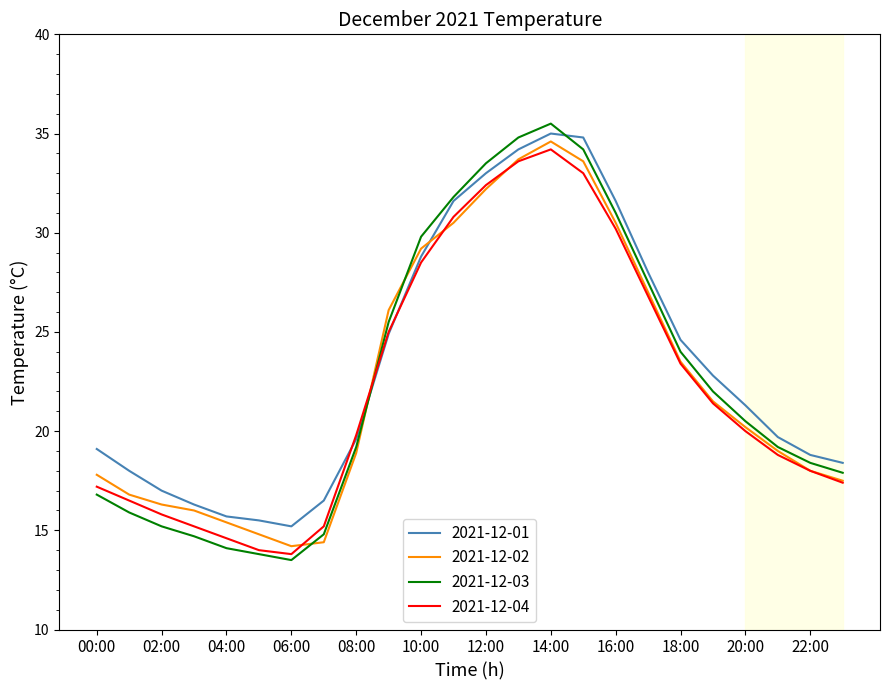

Which series has the largest range (max minus min)?

2021-12-03